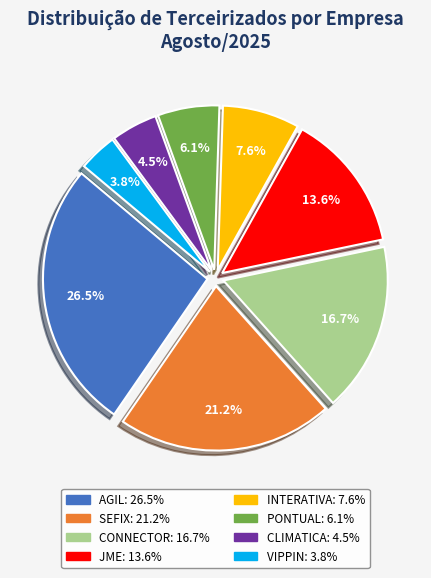

Is there any slice that represents more than half of the pie?

No